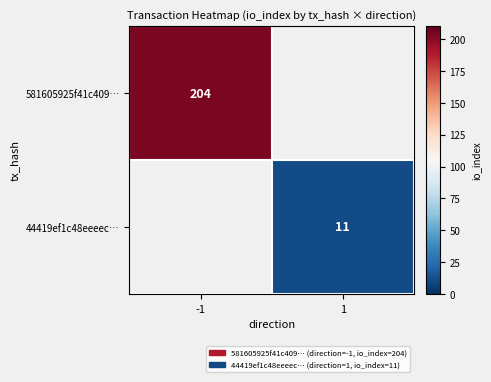

True or false: 581605925f41c409… has a value of 301 at -1.

False